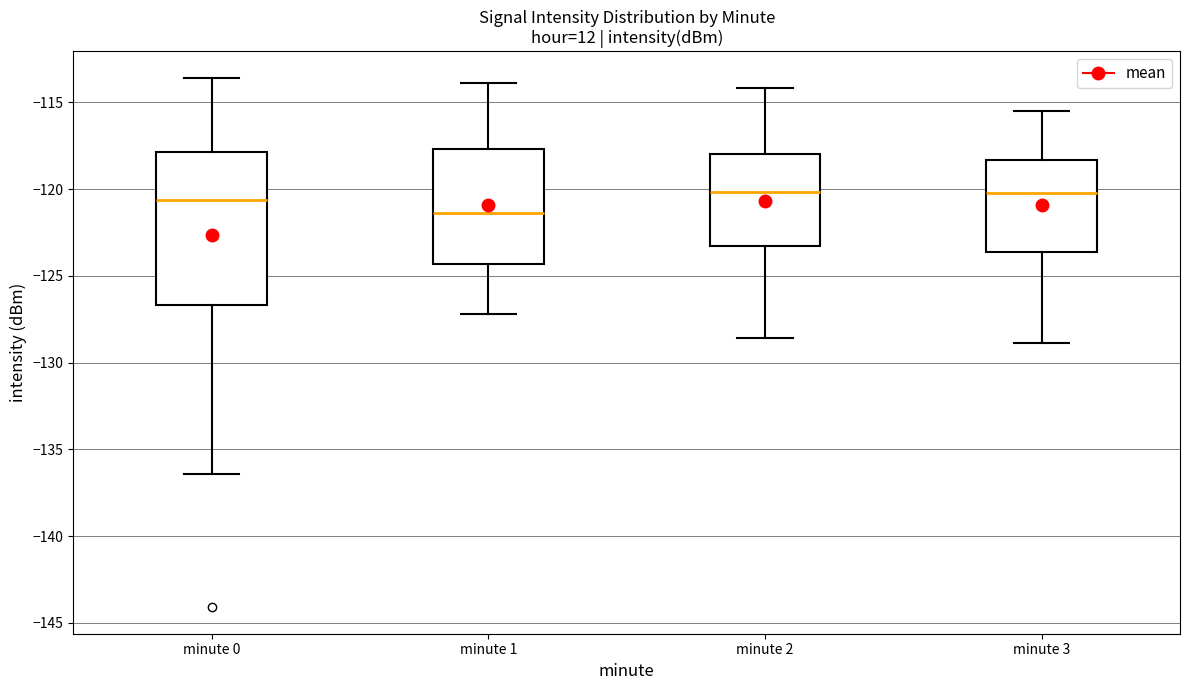

Reading left to right, read every box against the y-axis: the position of its median line, the range the box covers, and the ends of its whiskers. The values are not printed on the chart, so give them approximately, as read against the axis.

minute 0: median -120.5, box -126.5 to -118.0, whiskers -136.5 to -113.5
minute 1: median -121.5, box -124.5 to -117.5, whiskers -127.0 to -114.0
minute 2: median -120.0, box -123.5 to -118.0, whiskers -128.5 to -114.0
minute 3: median -120.0, box -123.5 to -118.5, whiskers -129.0 to -115.5